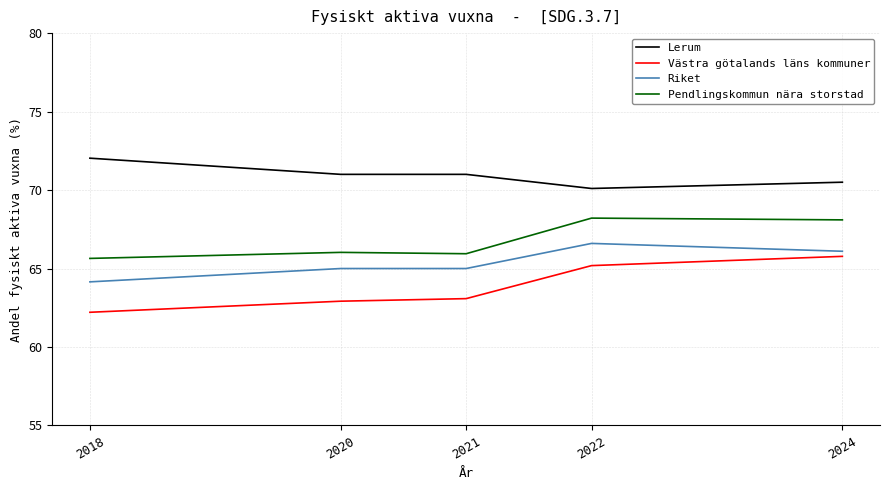

Between 2021 and 2024, which series saw the biggest shift?

Västra götalands läns kommuner